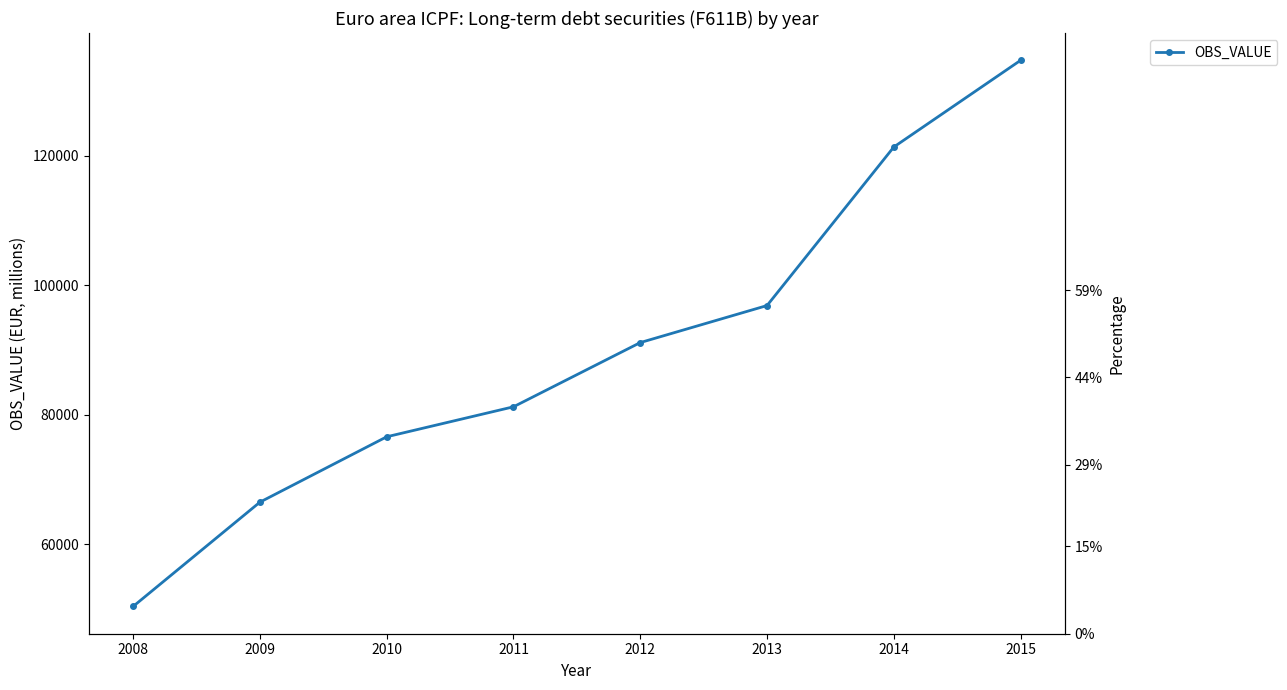

Between 2010 and 2015, which is larger?

2015